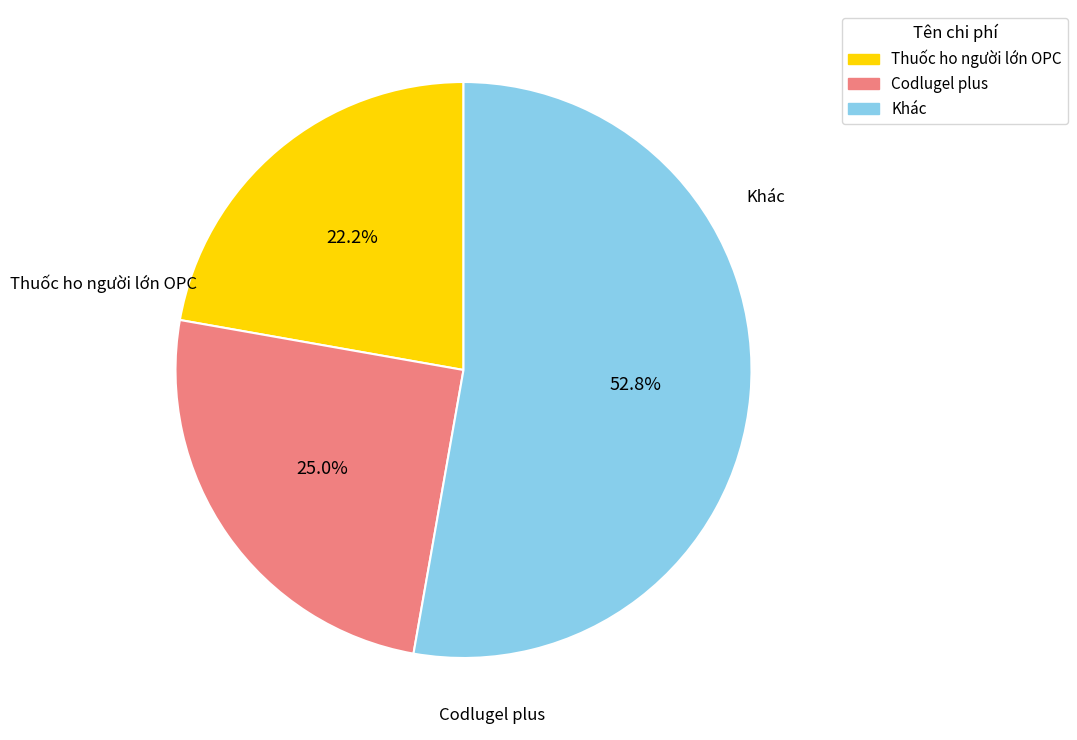

Does any single category account for the majority?

Yes